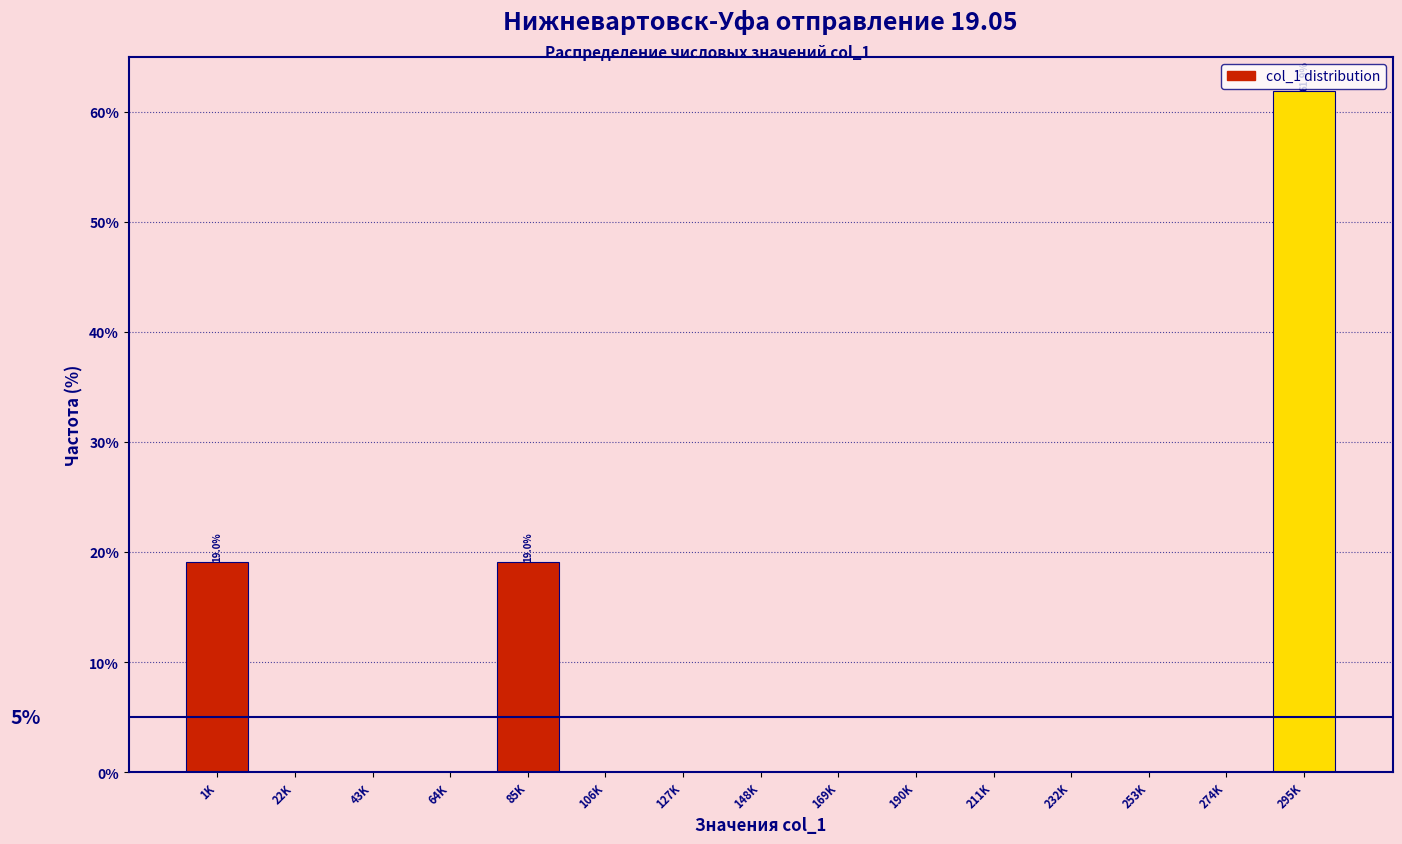

Reading right to left, what are all the values shown in this chart?

295K=61.9	274K=0.0	253K=0.0	232K=0.0	211K=0.0	190K=0.0	169K=0.0	148K=0.0	127K=0.0	106K=0.0	85K=19.0	64K=0.0	43K=0.0	22K=0.0	1K=19.0